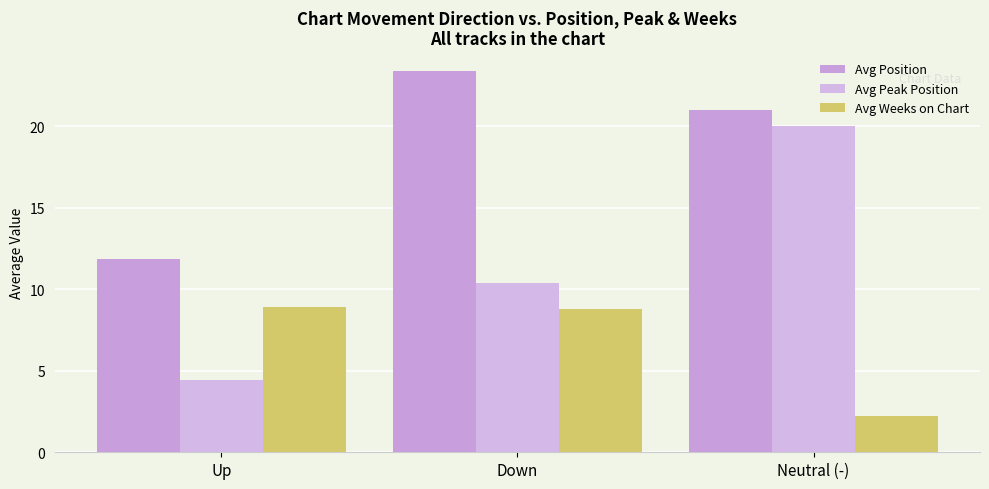

The value of Avg Weeks on Chart at Down is 8.8. True or false?

True